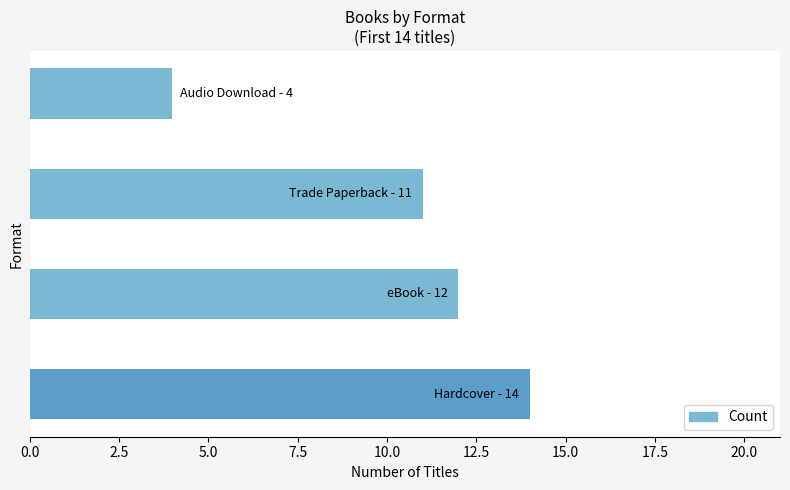

Reading bottom to top, extract all data points from this chart.

14	12	11	4